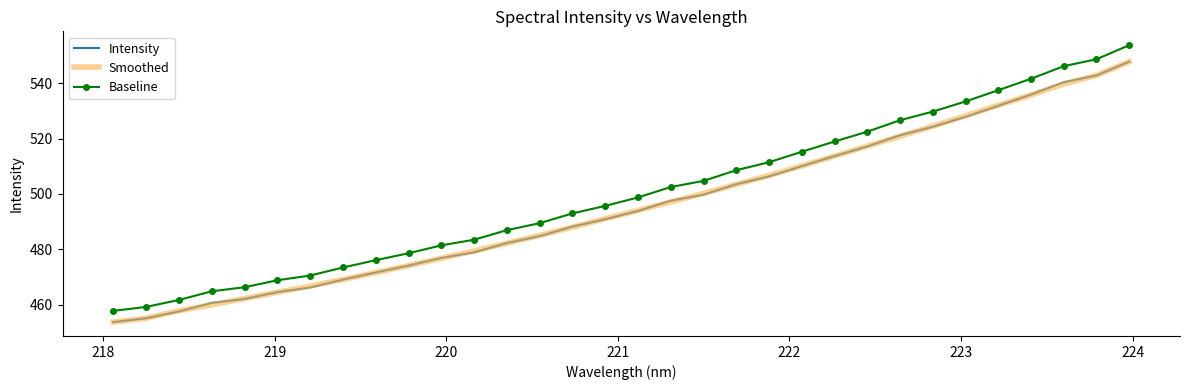

What is the minimum value shown in the chart?

453.7